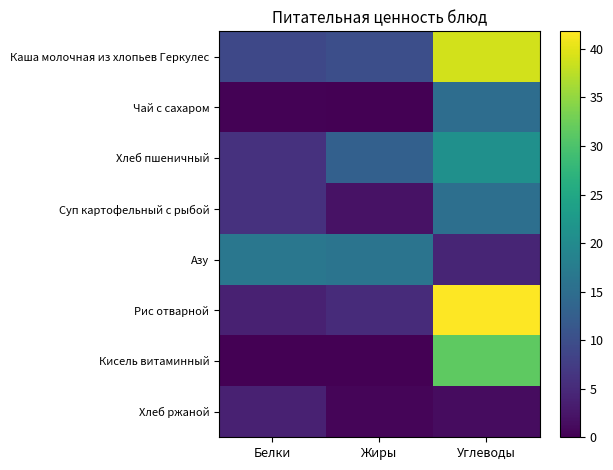

Reading left to right, extract all data points from this chart.

Каша молочная из хлопьев Геркулес: Белки=9.0	Жиры=10.0	Углеводы=39.0
Чай с сахаром: Белки=0.2	Жиры=0.0	Углеводы=15.0
Хлеб пшеничный: Белки=6.0	Жиры=12.8	Углеводы=21.0
Суп картофельный с рыбой: Белки=5.9	Жиры=2.0	Углеводы=15.2
Азу: Белки=16.6	Жиры=16.1	Углеводы=4.4
Рис отварной: Белки=3.9	Жиры=5.2	Углеводы=41.8
Кисель витаминный: Белки=0.0	Жиры=0.0	Углеводы=31.5
Хлеб ржаной: Белки=3.9	Жиры=0.6	Углеводы=1.4